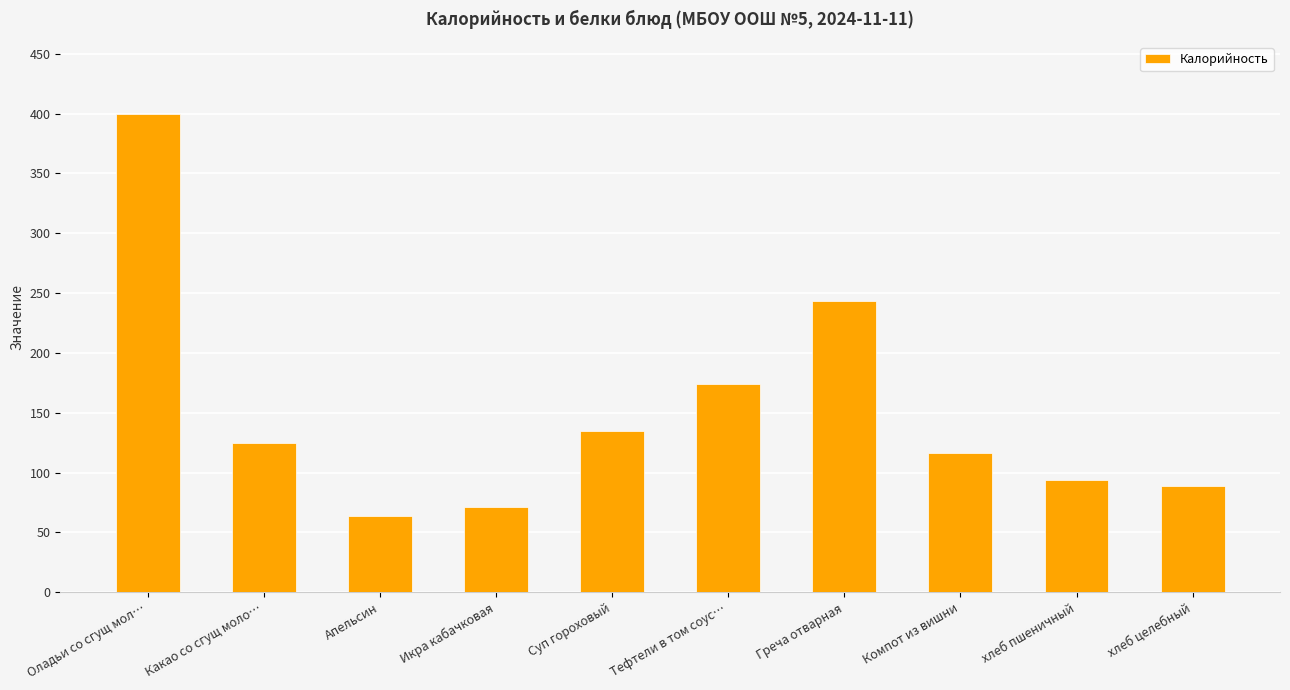

What is the label of the 3rd bar from the right?

Компот из вишни